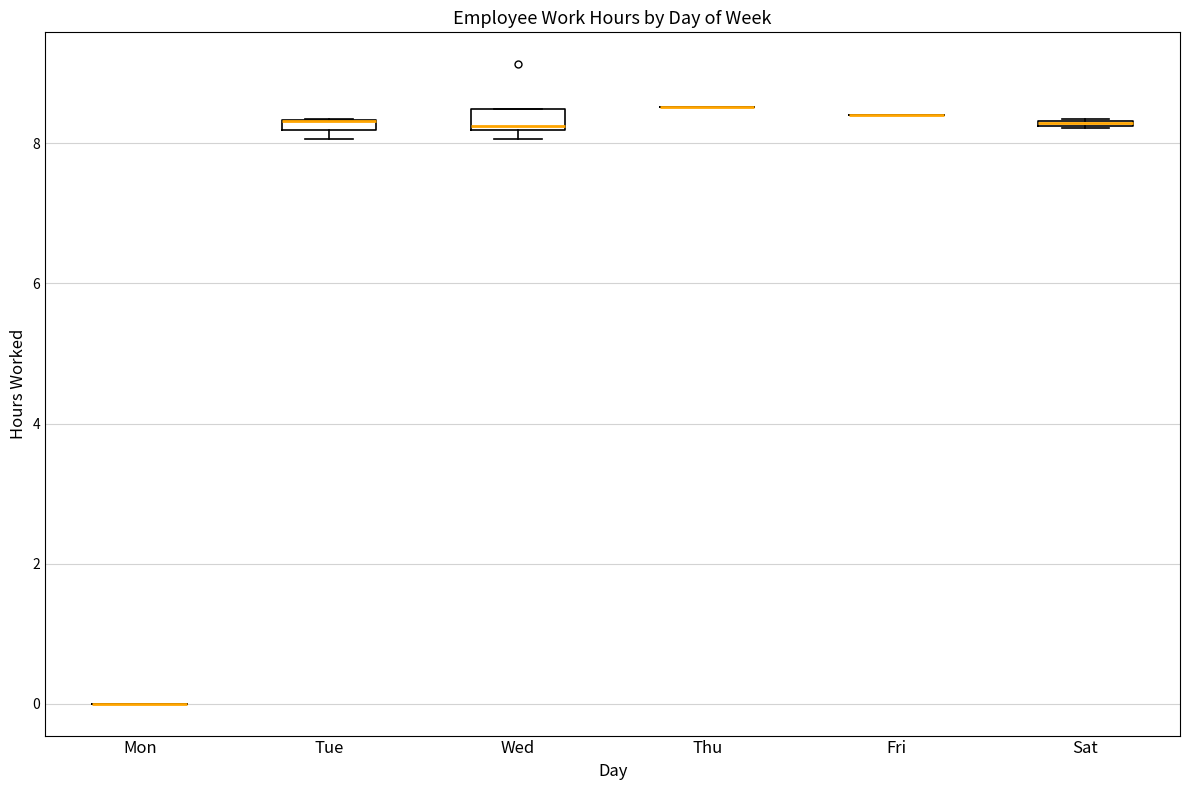

Where is the upper edge of the box for Sat on the y-axis? The values are not printed on the chart, so give them approximately, as read against the axis.

8.4